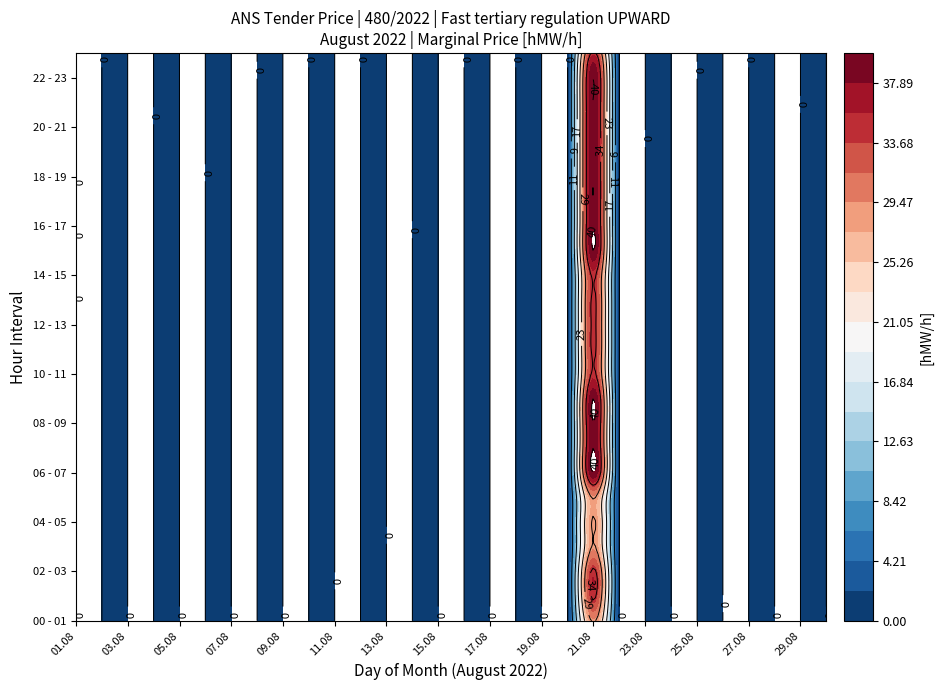

At how many categories does at least one series exceed 6?

1